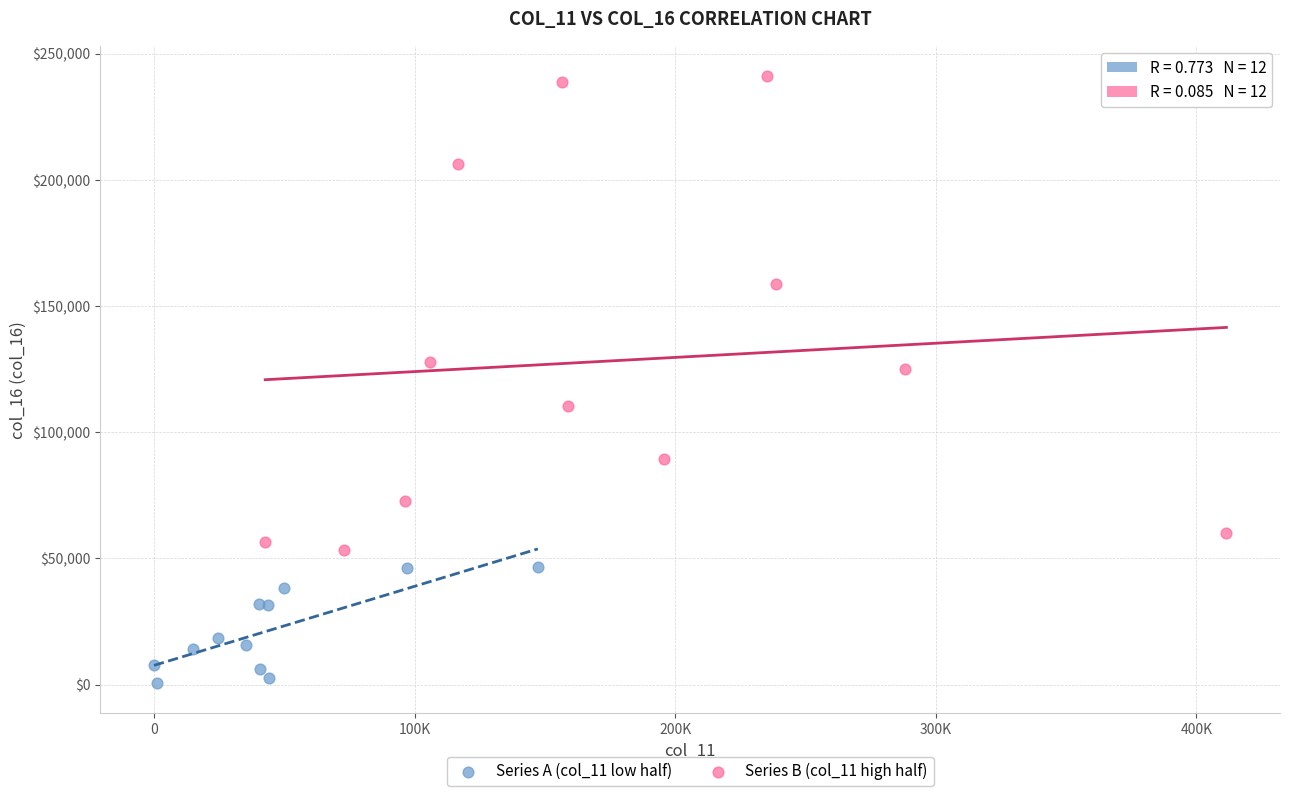

Which series reaches the minimum Y coordinate?

Series A (col_11 low half)